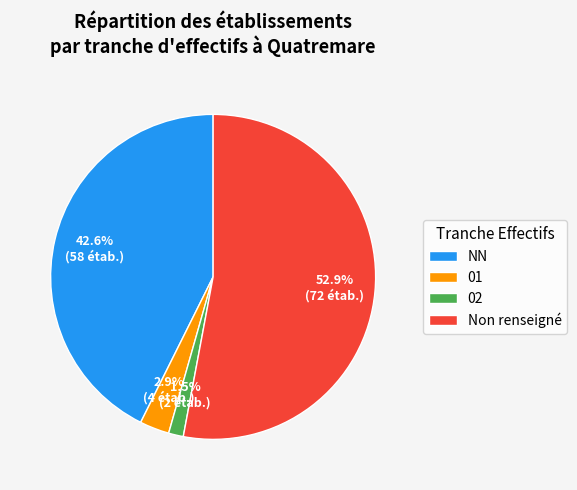

Does any single category account for the majority?

Yes